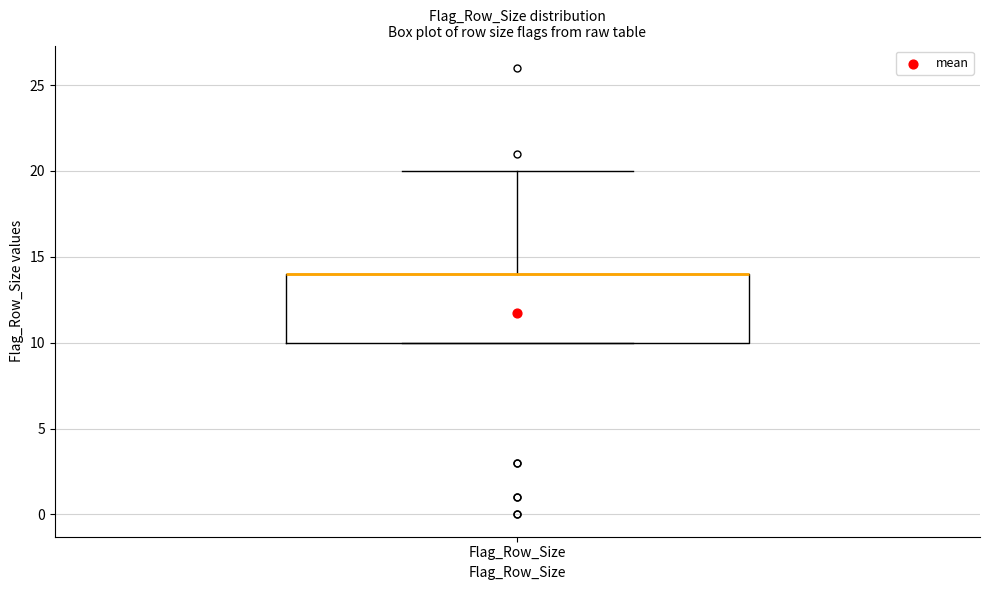

Where is the lower edge of the box for Flag_Row_Size on the y-axis? The values are not printed on the chart, so give them approximately, as read against the axis.

10